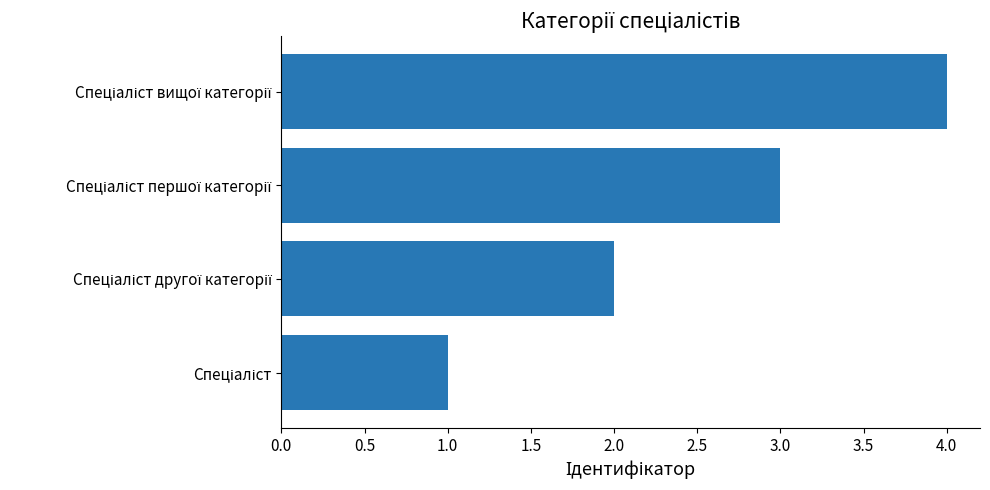

What is the greatest value displayed?

4